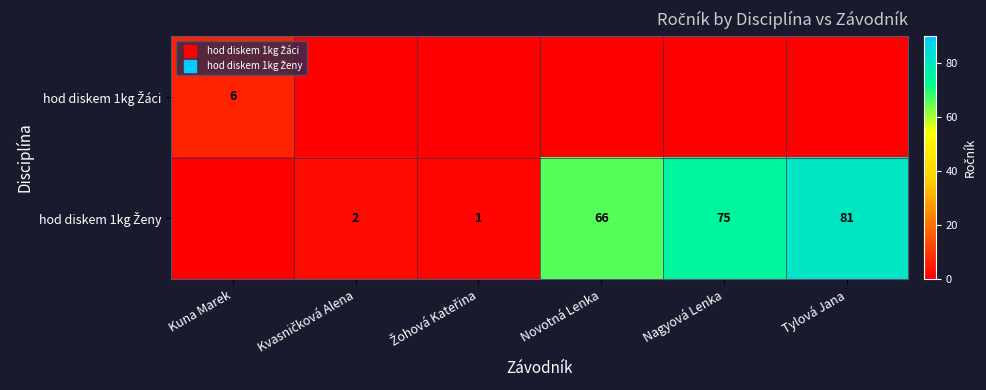

The hod diskem 1kg Ženy series shows 75 at Nagyová Lenka. True or false?

True